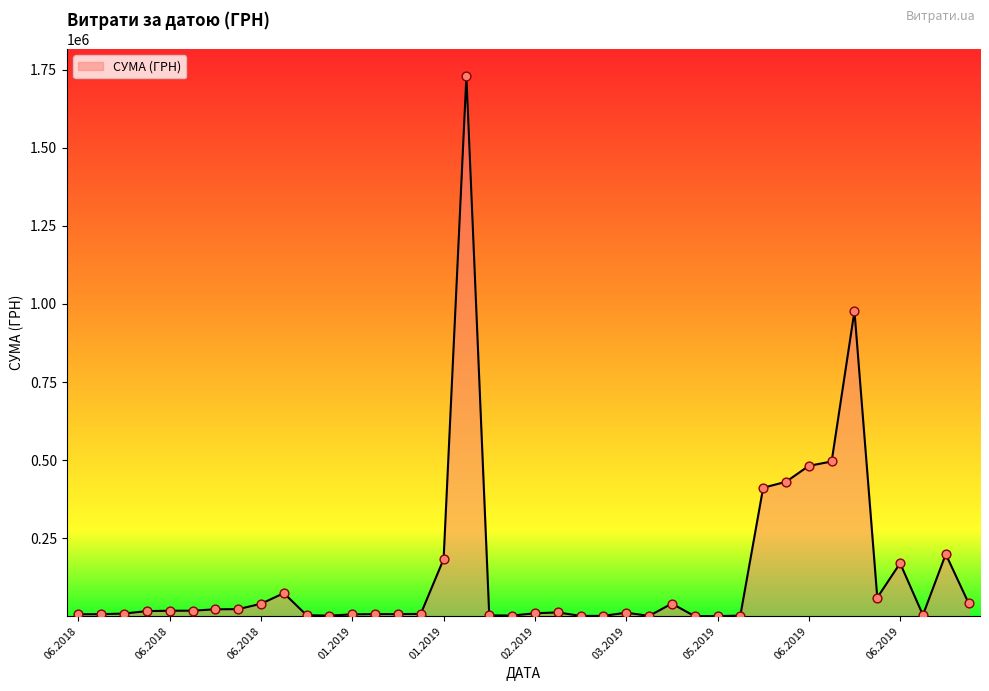

What is the greatest value displayed?

1730043.7